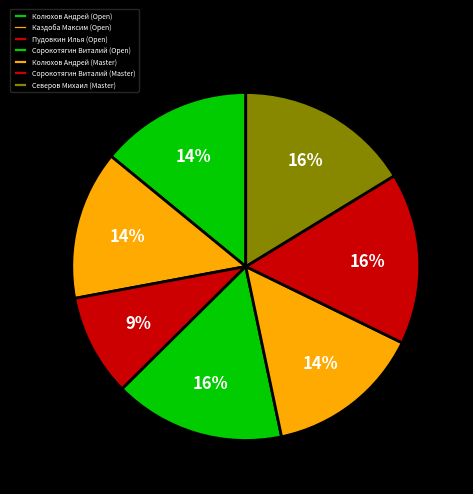

Is it true that Северов Михаил (Master) is 2% of the pie?

False